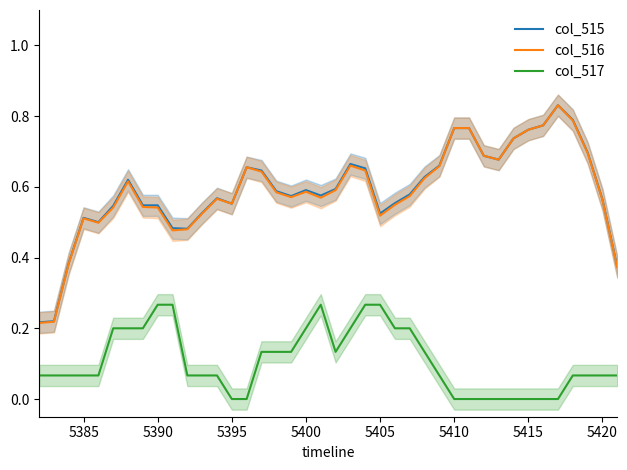

True or false: col_517 and col_516 intersect in this chart.

False